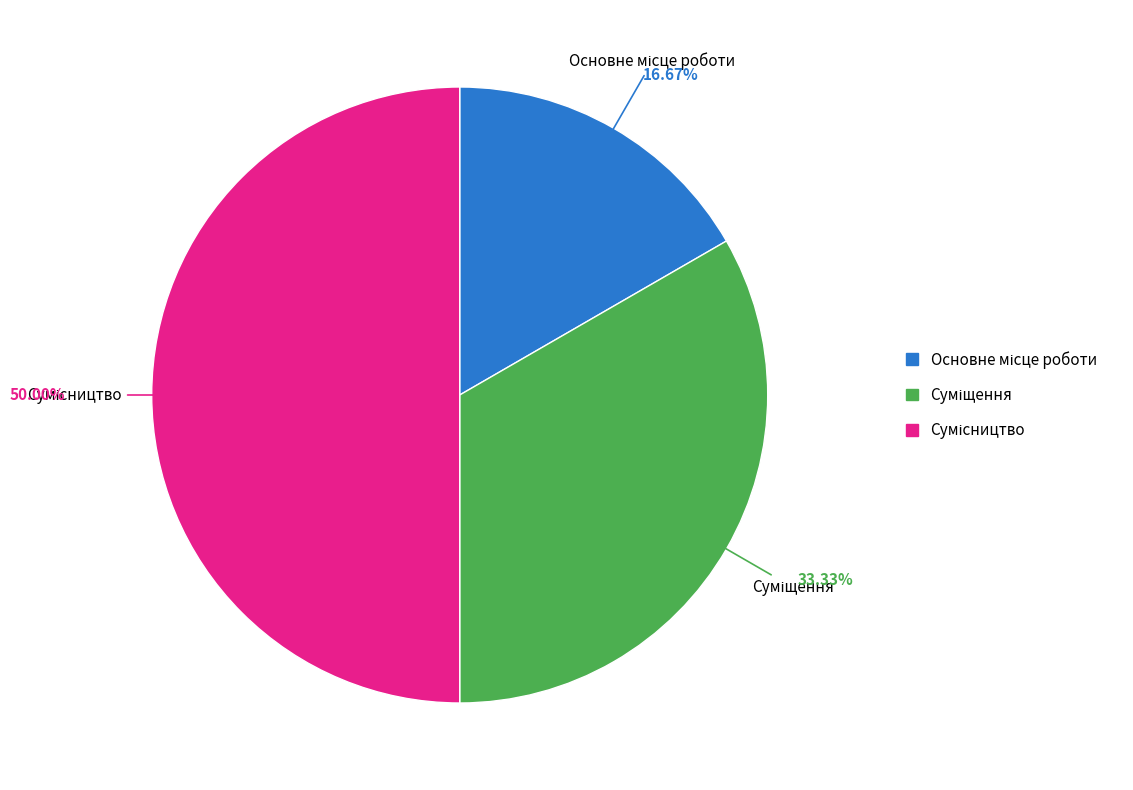

How many slices are in this pie chart?

3